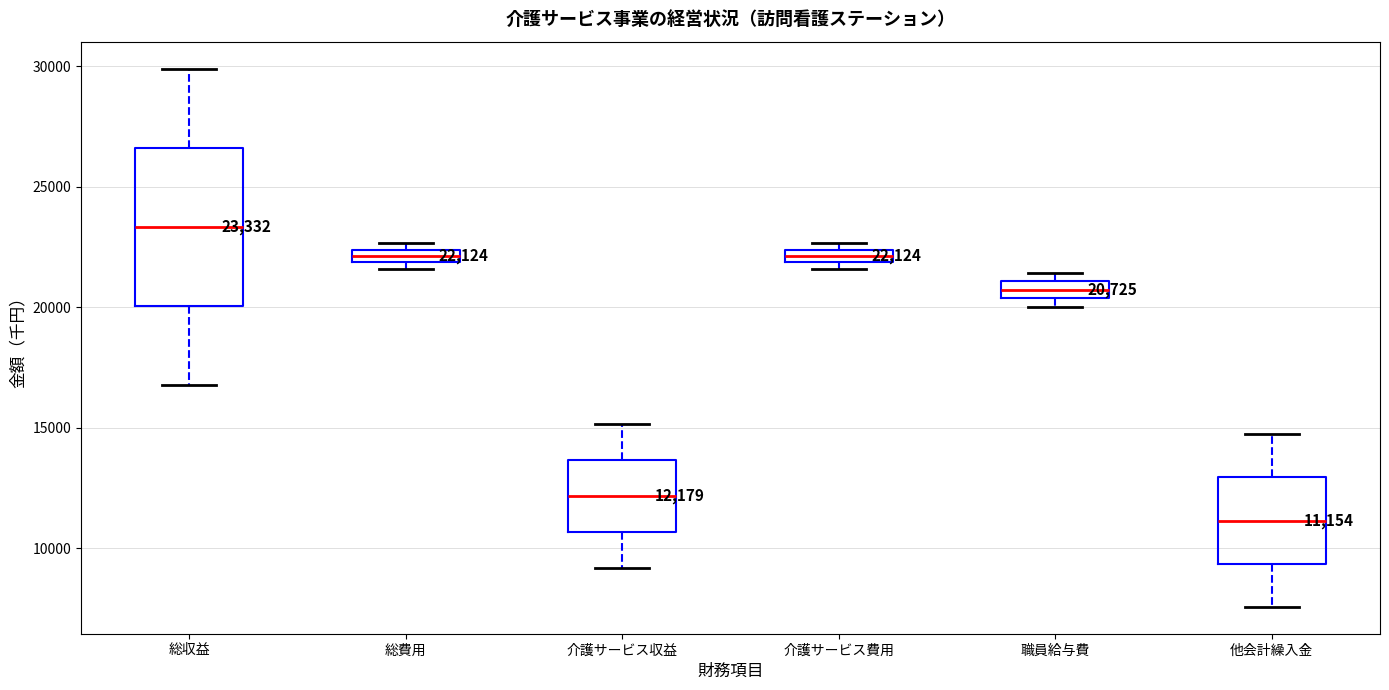

Comparing the boxes themselves (not the whiskers), which one is the tallest?

総収益